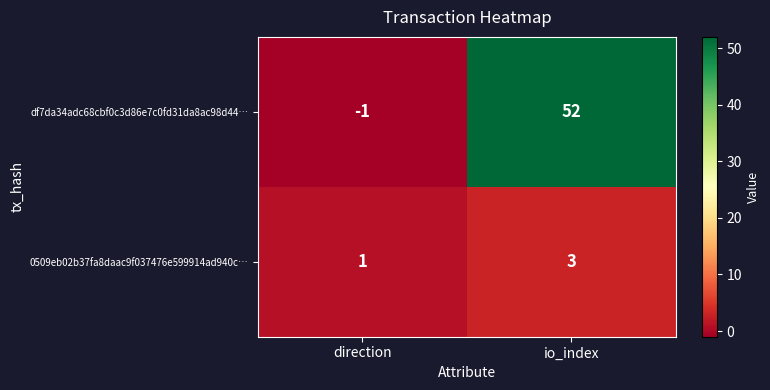

What is the difference between the highest and lowest values at io_index?

49